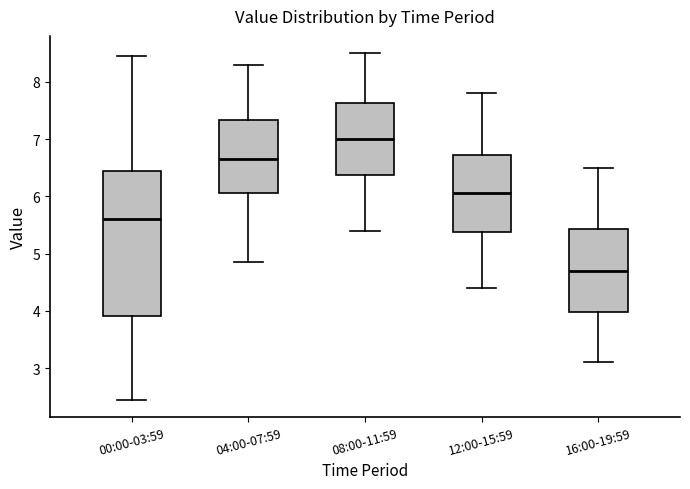

Comparing the boxes themselves (not the whiskers), which one is the tallest?

00:00-03:59